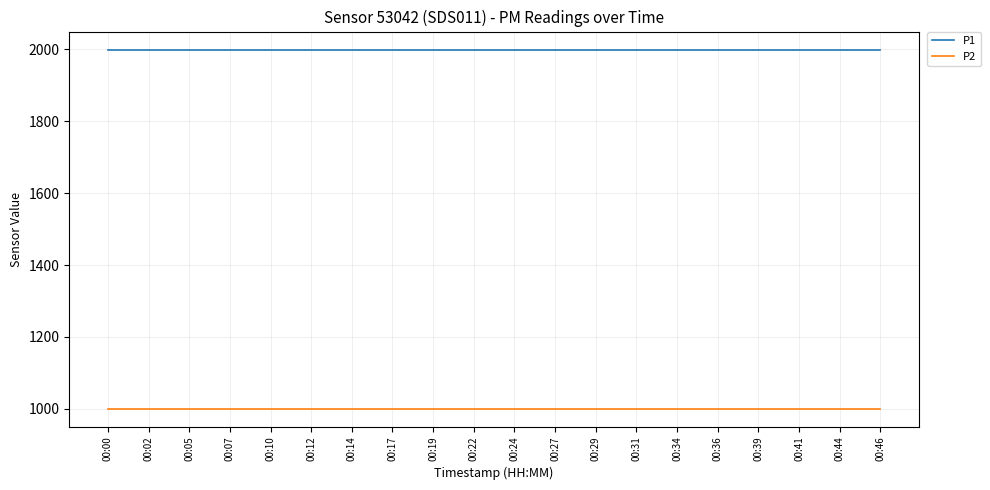

Rank the series by their maximum value, from highest to lowest.

P1, P2